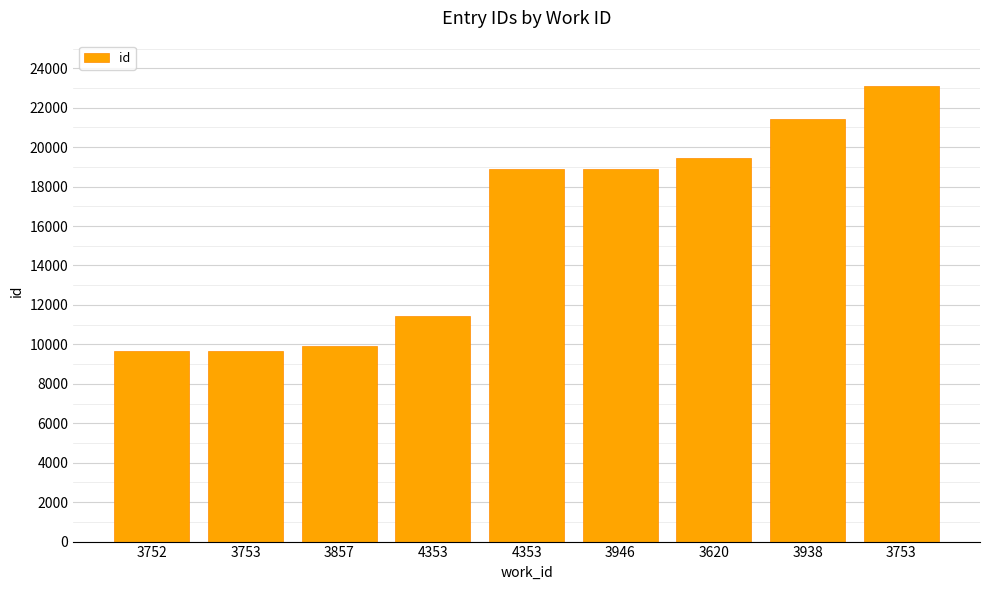

At which category does the chart reach its minimum across all series?

3752